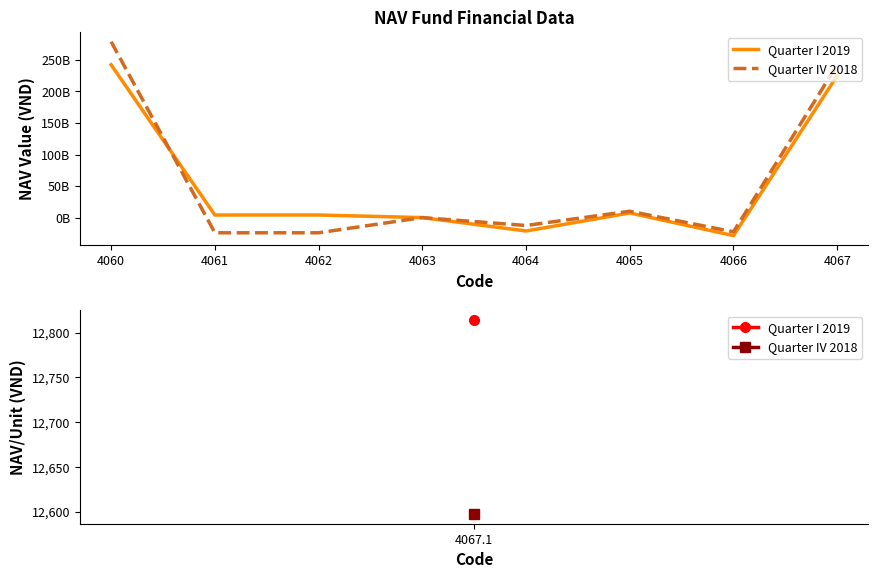

What is the sum of the Quarter I 2019 values at 4062 and 4060?

246418676200